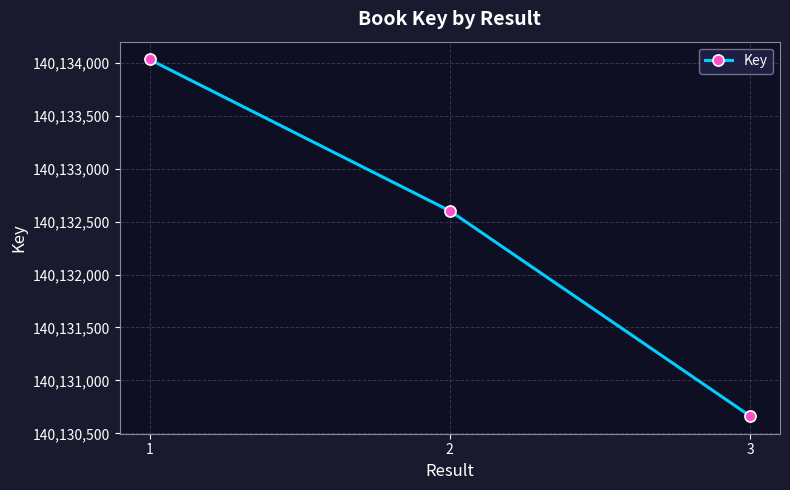

True or false: the data shows 140134031 at 1.

True